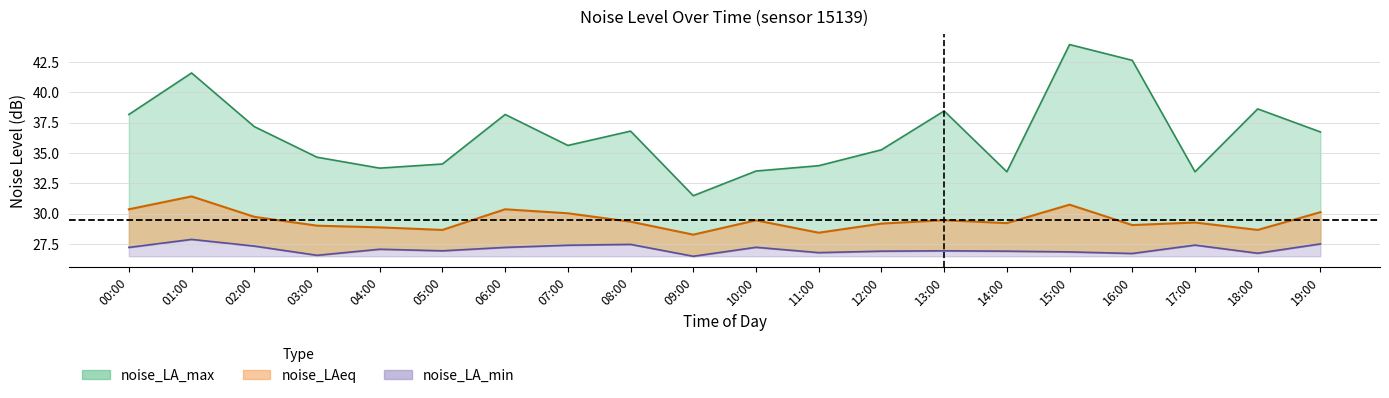

Where is noise_LA_min nearest to the value 27?

05:00